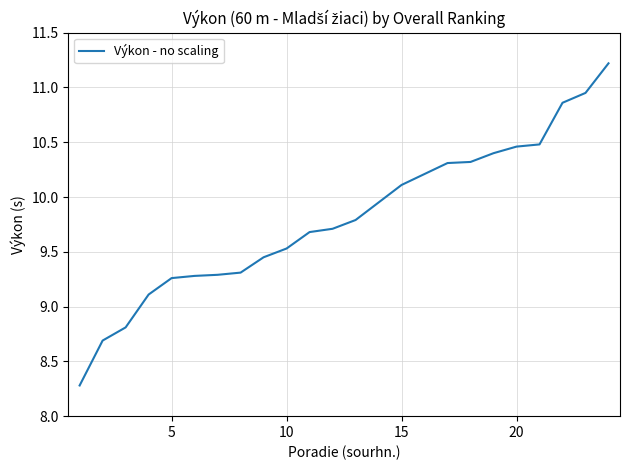

What is the greatest value displayed?

11.2